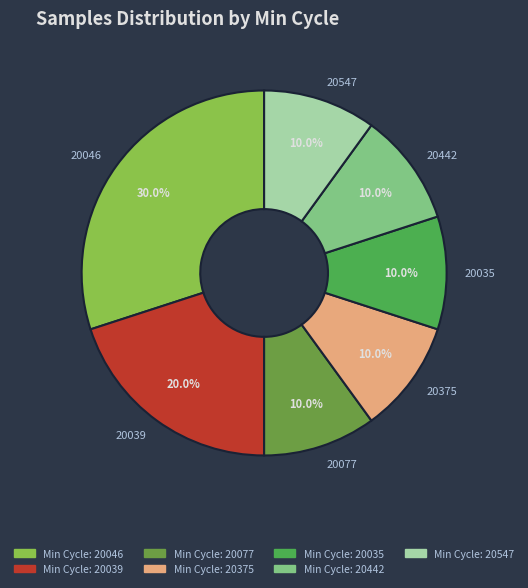

Which slice is the largest?

20046